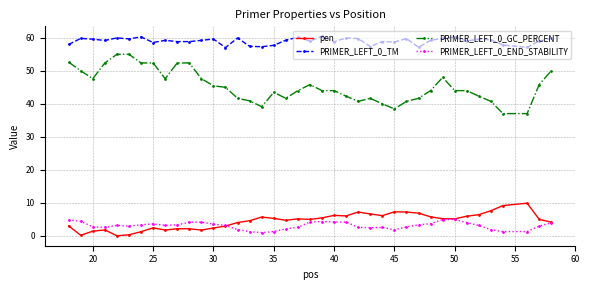

At how many categories does at least one series exceed 34?

40